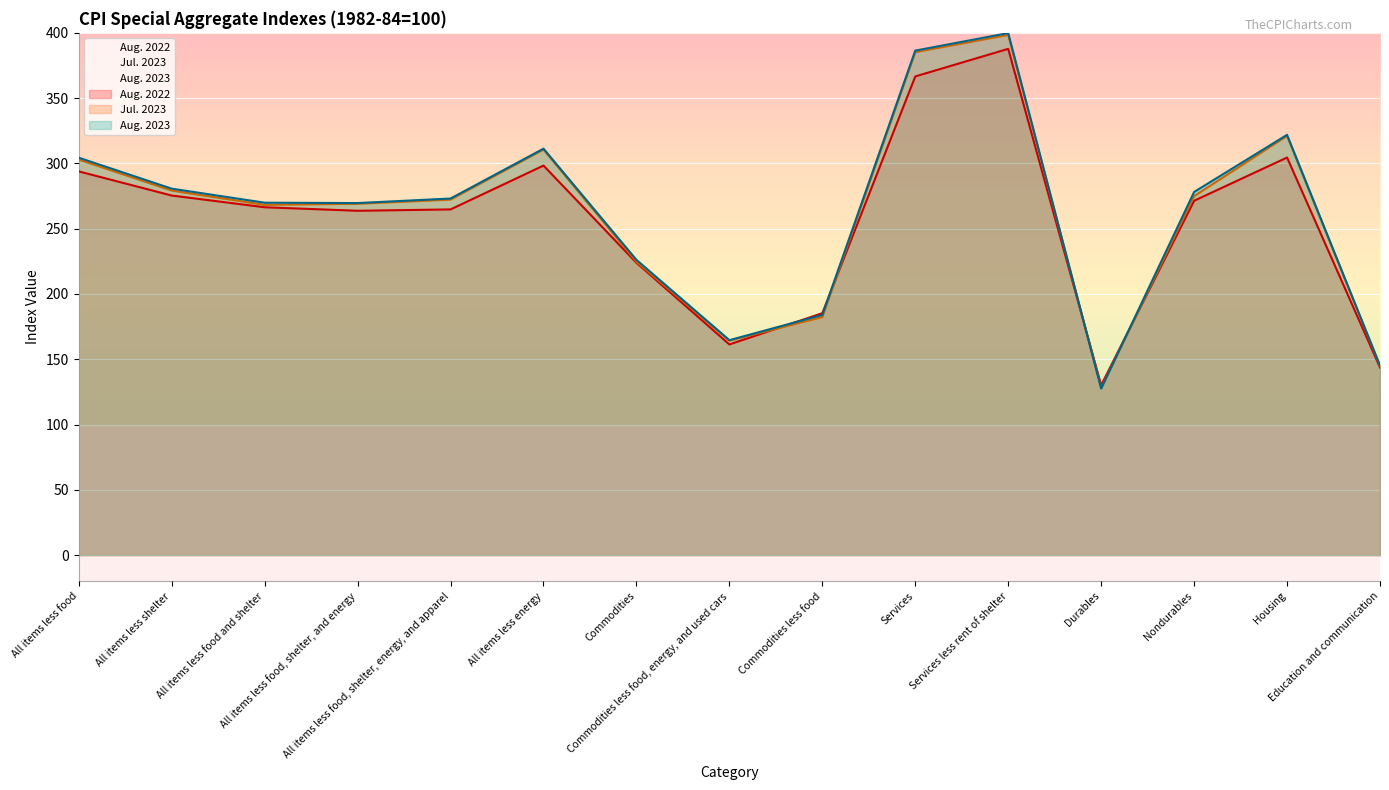

What is the sum of all Jul. 2023 values?

3926.3